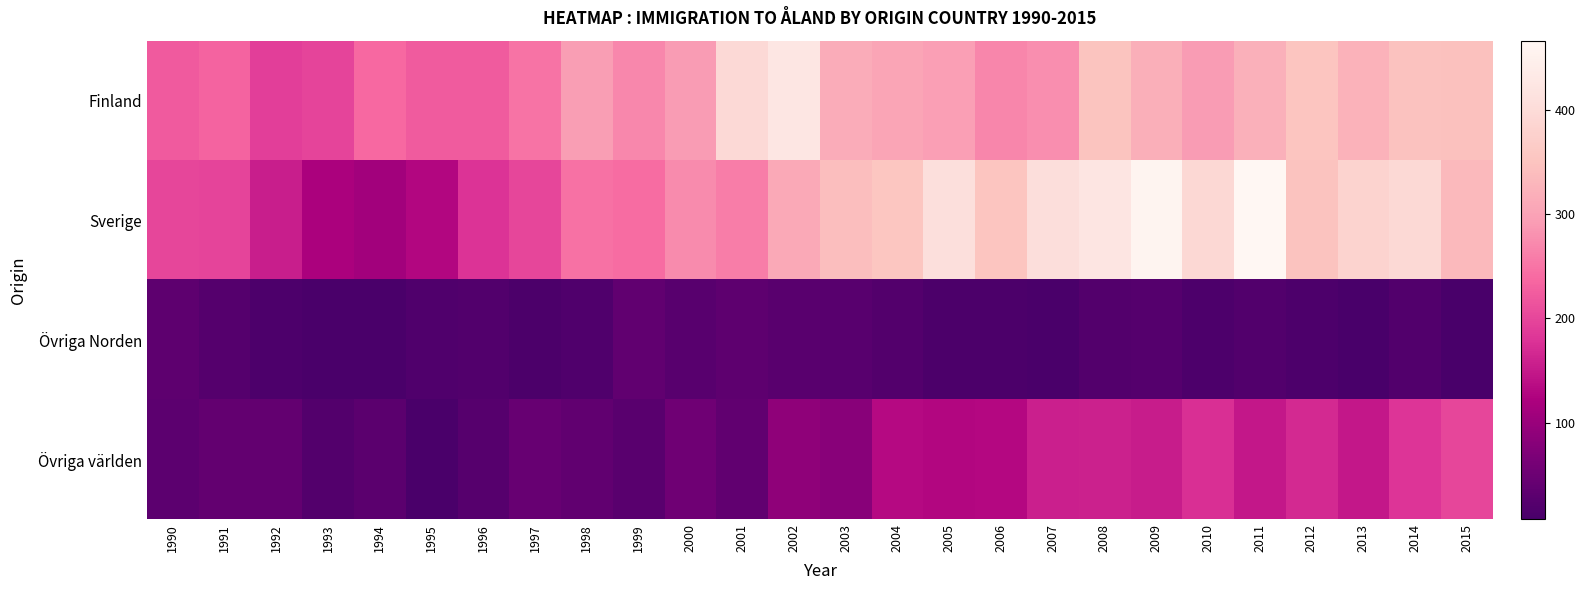

What is the spread (max minus min) of values at 2000?

266